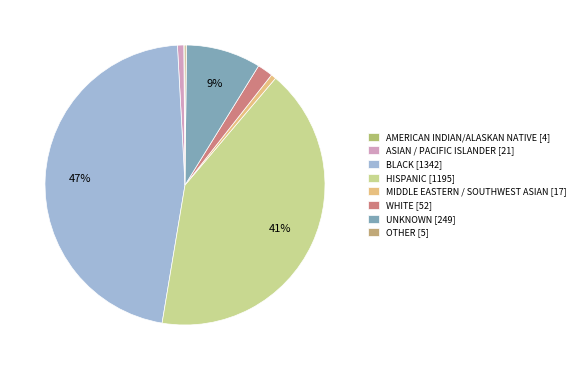

Rank the categories by value from lowest to highest.

AMERICAN INDIAN/ALASKAN NATIVE, OTHER, MIDDLE EASTERN / SOUTHWEST ASIAN, ASIAN / PACIFIC ISLANDER, WHITE, UNKNOWN, HISPANIC, BLACK